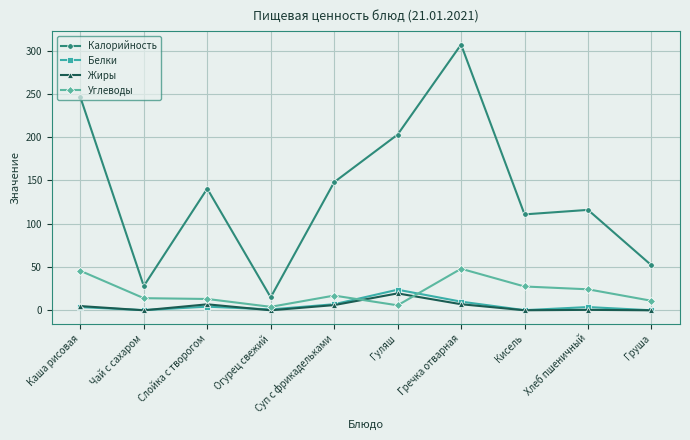

The value of Жиры at Кисель is 0.0. True or false?

True